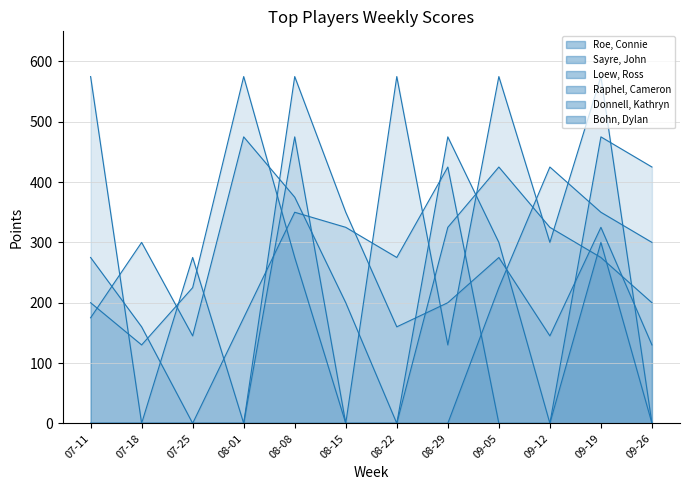

Which series changed the most between 07-18 and 08-22?

Loew, Ross